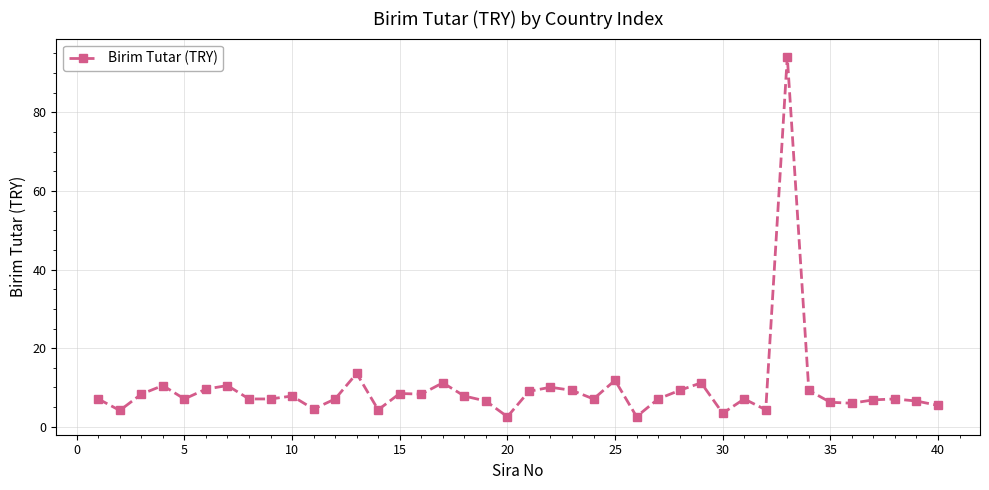

What is the value of the 4th point from the left?

10.5